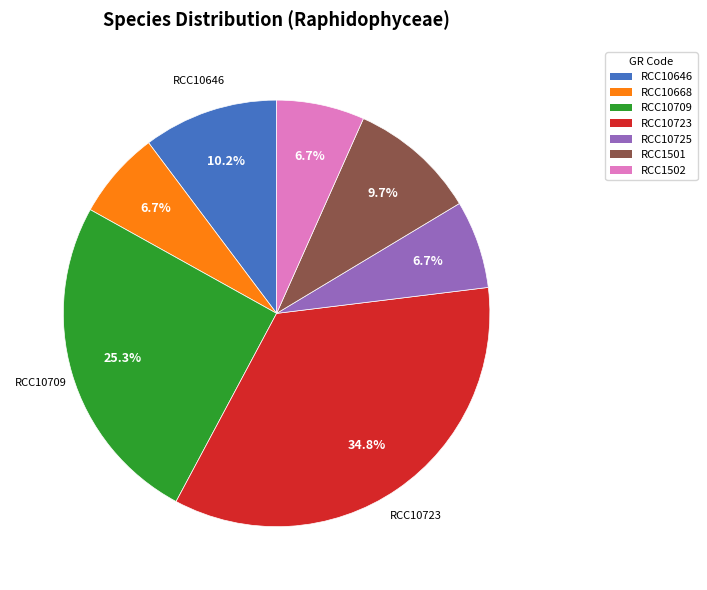

How many segments does this pie chart have?

7